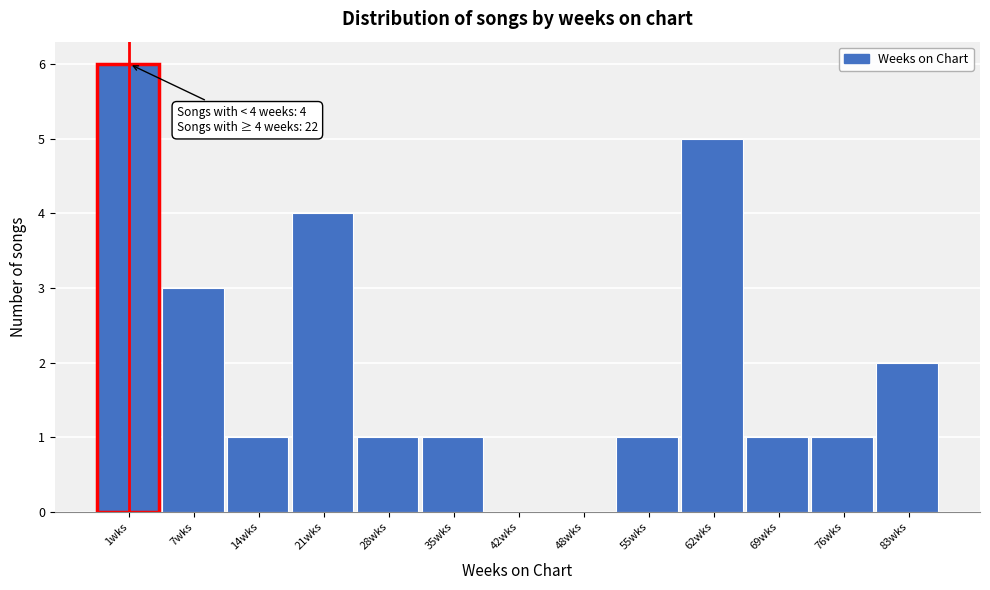

Reading right to left, list all the values displayed in this chart.

83wks=2	76wks=1	69wks=1	62wks=5	55wks=1	48wks=0	42wks=0	35wks=1	28wks=1	21wks=4	14wks=1	7wks=3	1wks=6